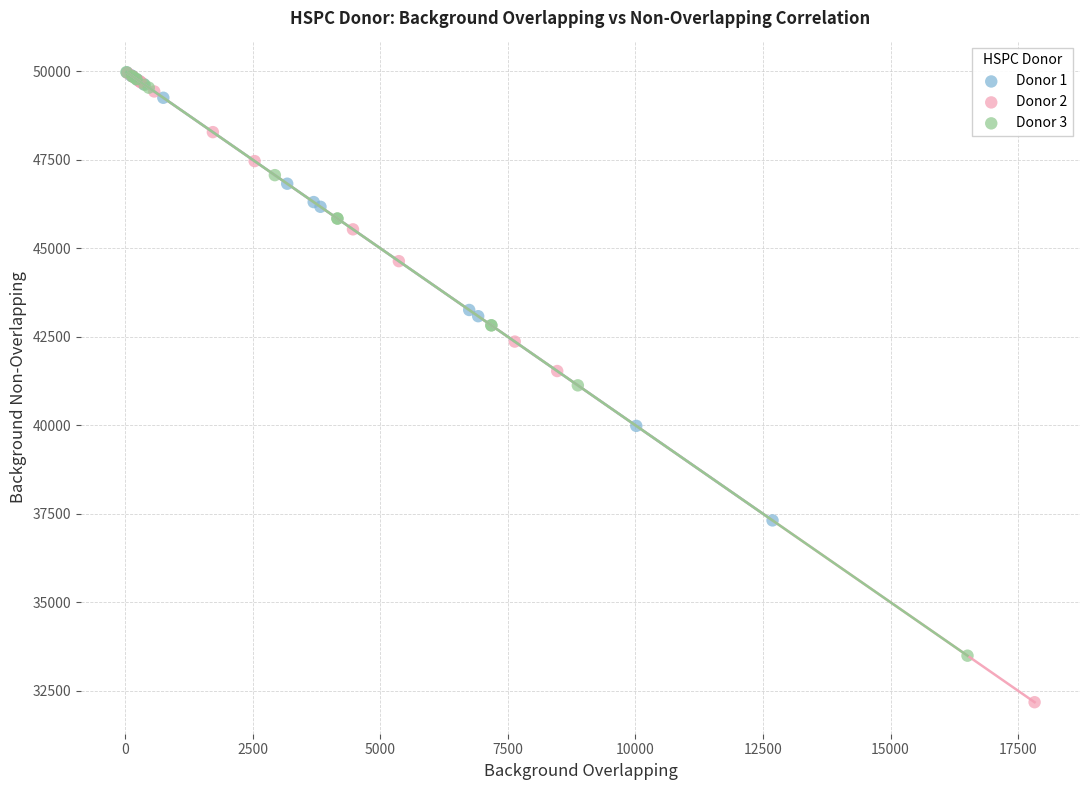

Which series contains the lowest Y value?

Donor 2